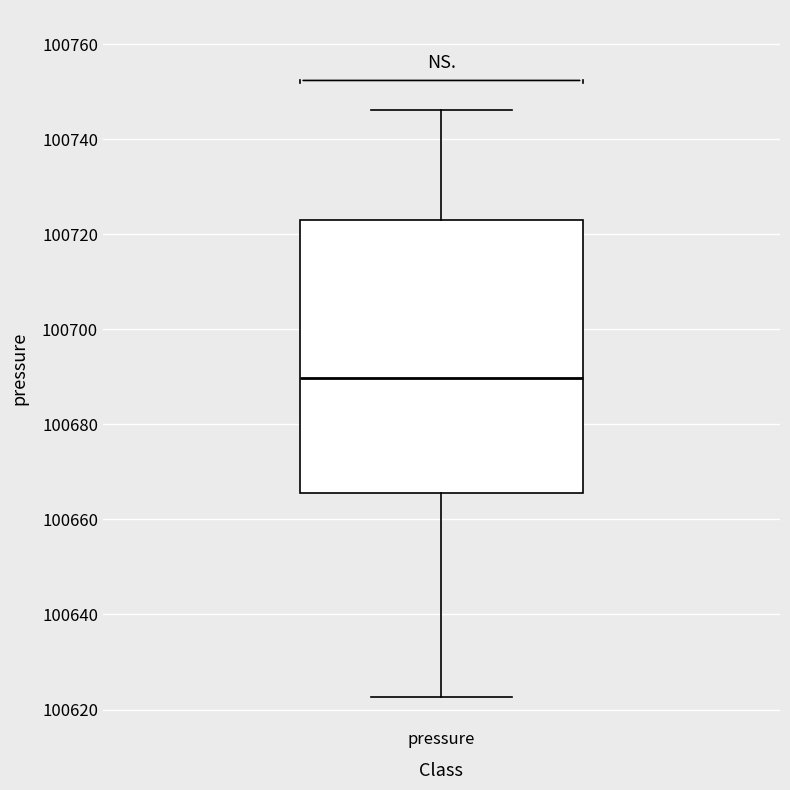

Read this box plot against the y-axis: the position of the median line, the range covered by the box, and the ends of both whiskers. The values are not printed on the chart, so give them approximately, as read against the axis.

median 100690, box 100666 to 100722, whiskers 100622 to 100746